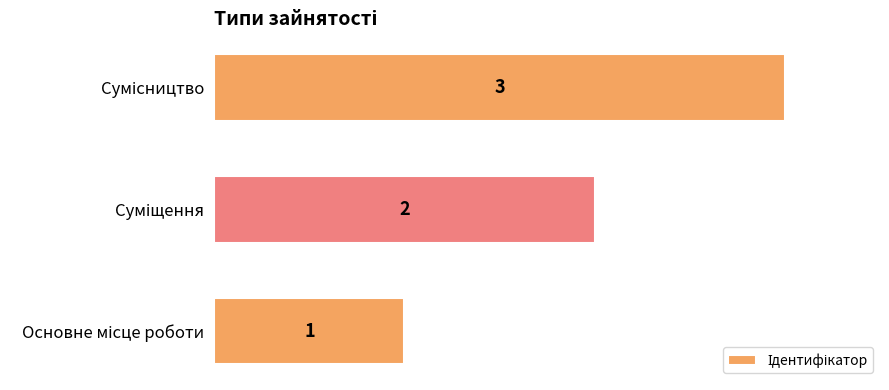

What is the sum of all values?

6